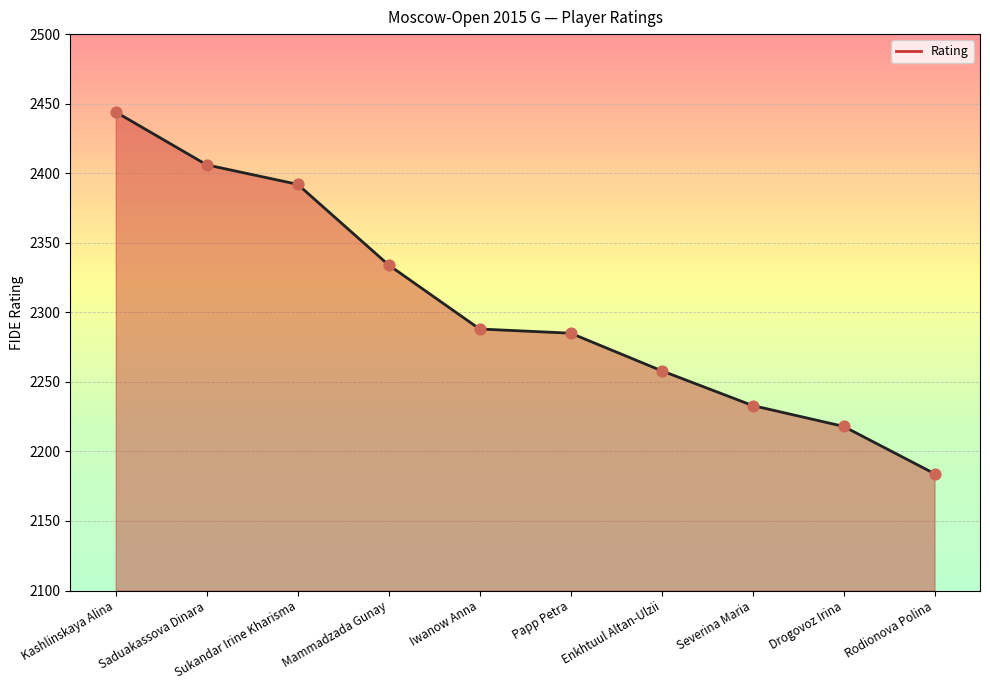

Between Saduakassova Dinara and Iwanow Anna, which is larger?

Saduakassova Dinara